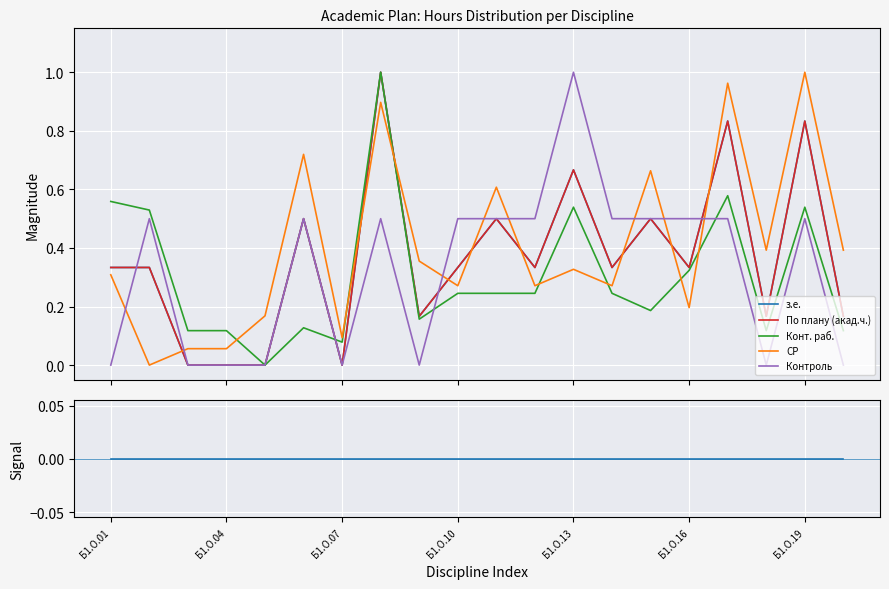

Which series has the widest spread of values?

з.е.